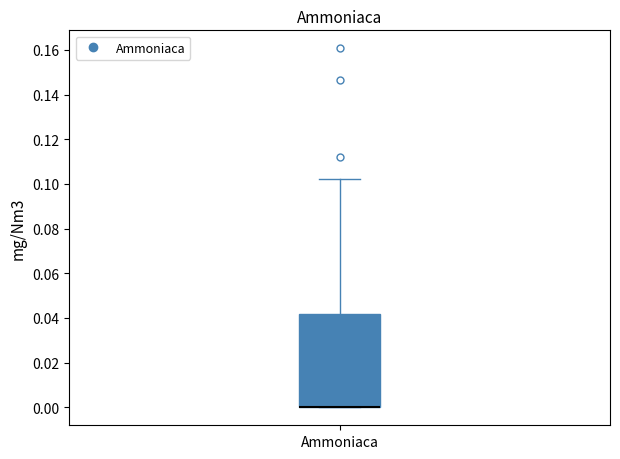

Where is the lower edge of the box for Ammoniaca on the y-axis? The values are not printed on the chart, so give them approximately, as read against the axis.

0.000